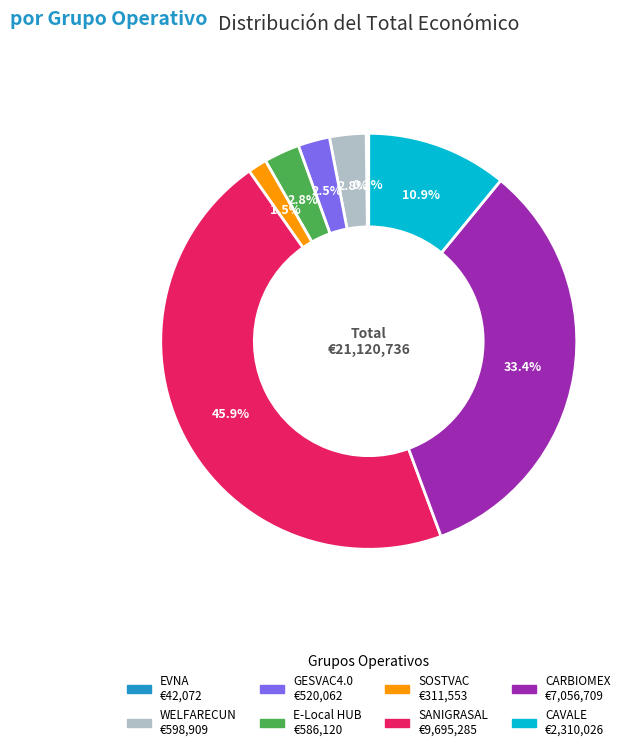

Does WELFARECUN account for over 50% of the chart?

No